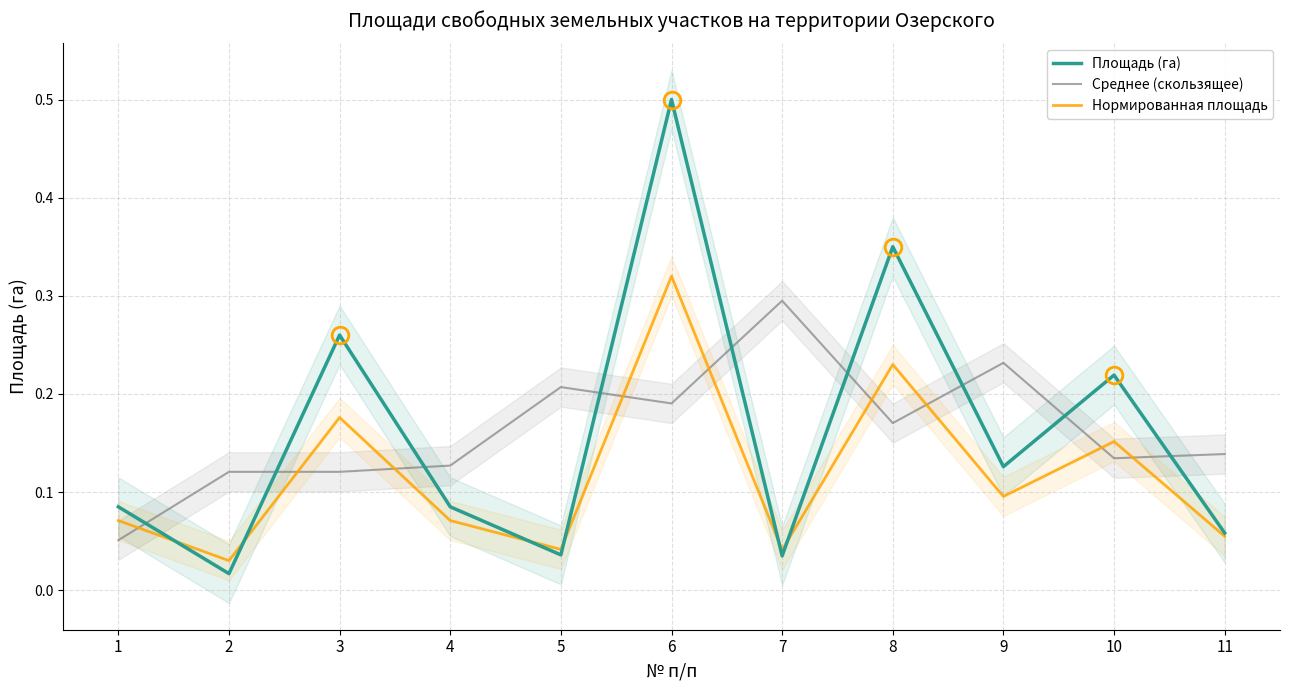

Where do Среднее (скользящее) and Нормированная площадь first cross each other?

1 and 2